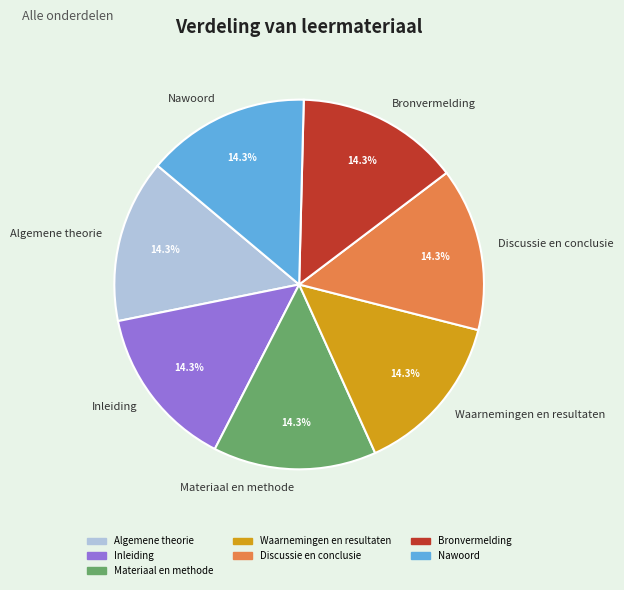

What is the ratio of the value at Materiaal en methode to the value at Inleiding?

1.0